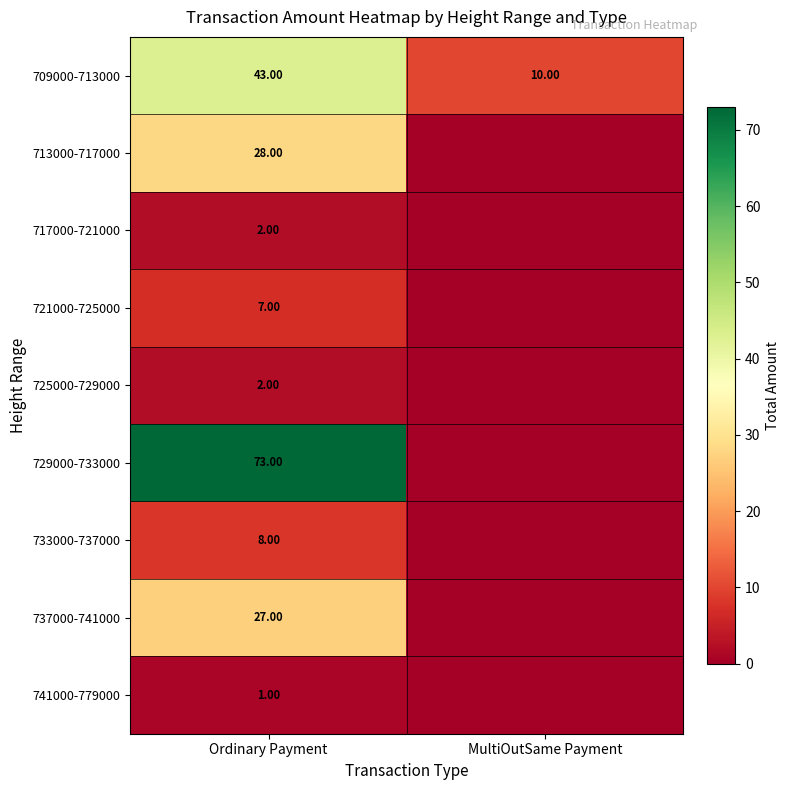

At which category is the sum across all series the highest?

Ordinary Payment